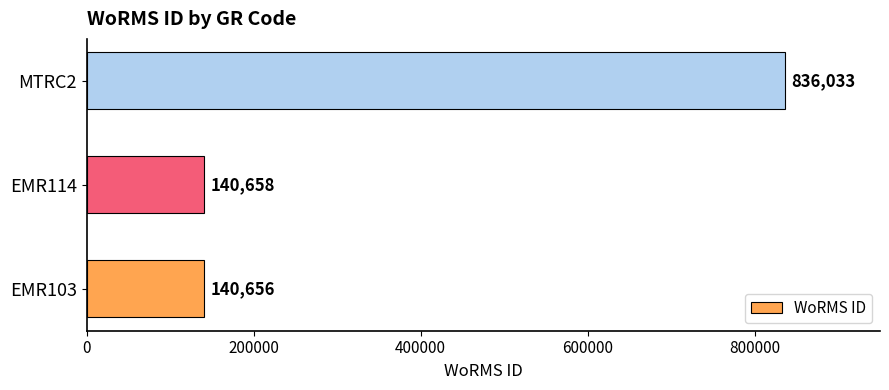

What is the change in value from EMR114 to MTRC2?

+695375